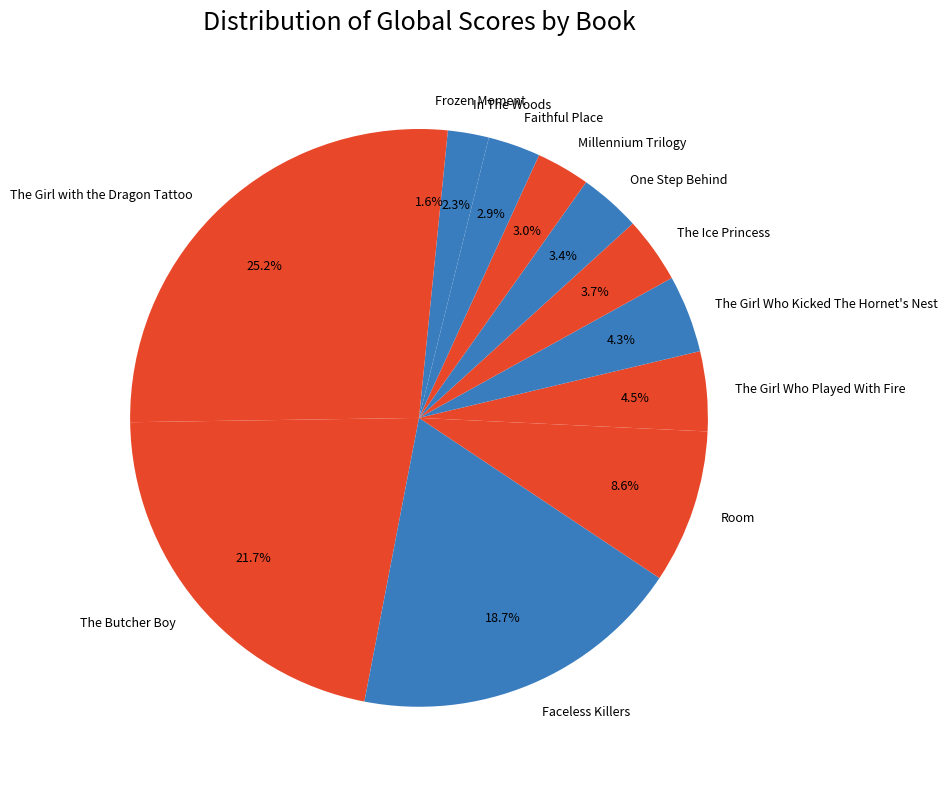

Do Faceless Killers and The Girl with the Dragon Tattoo together represent more than half of the pie?

No